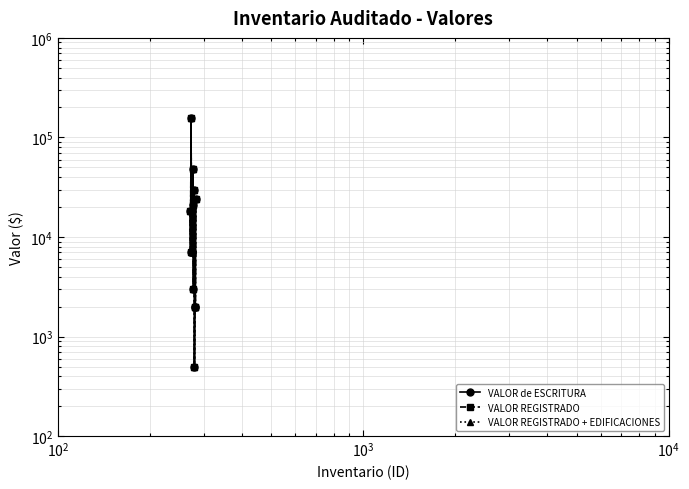

How many data points in VALOR REGISTRADO are above 7000?

6